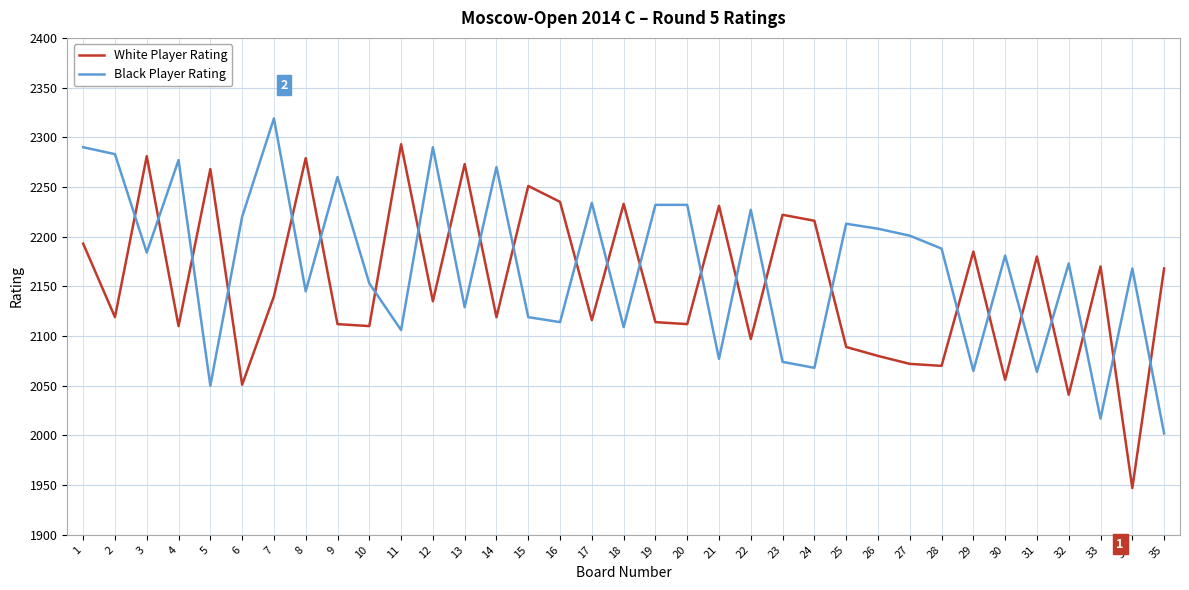

What is the difference between the maximum and minimum values in the White Player Rating series?

346